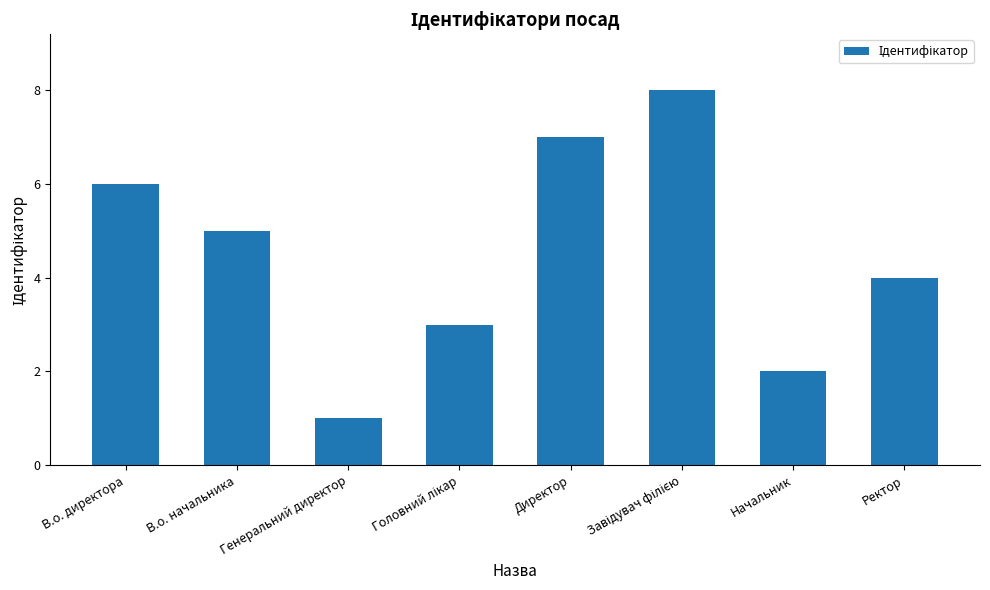

Which label corresponds to the smallest value in the chart?

Генеральний директор